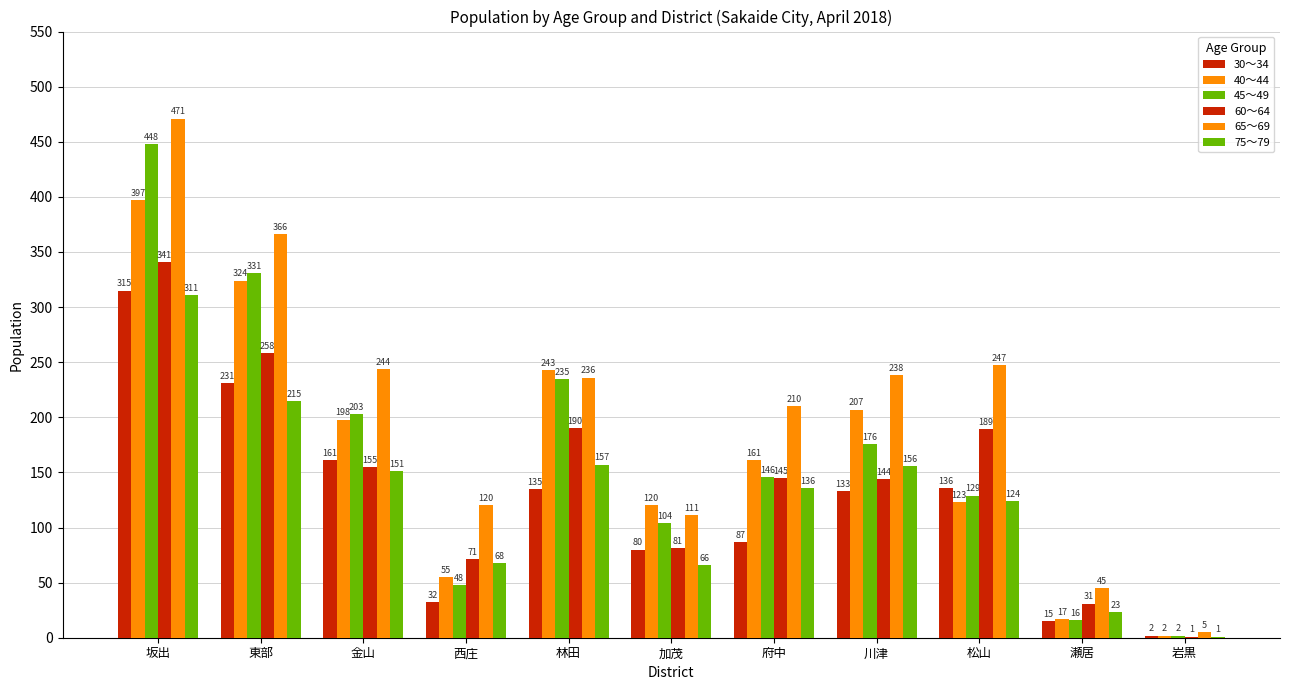

Is it true that 40～44 equals 161 at 府中?

True